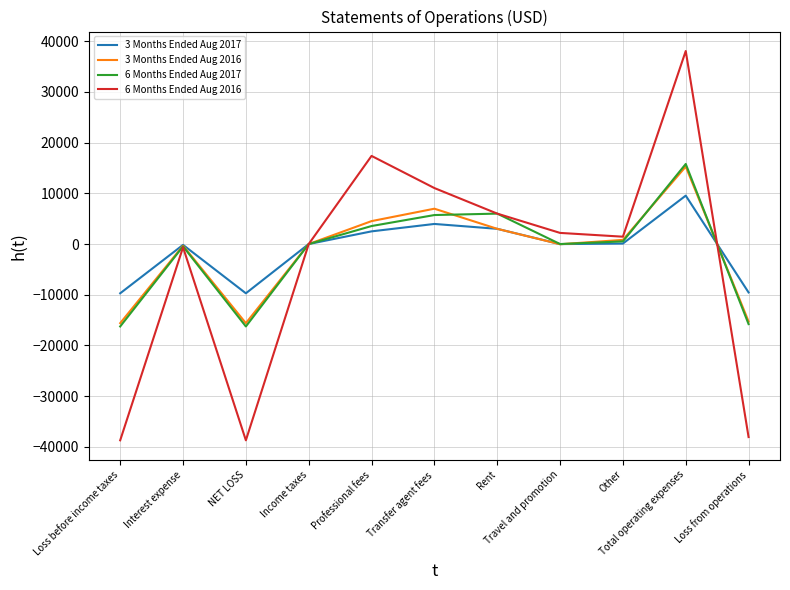

What is the maximum value shown in the chart?

38063